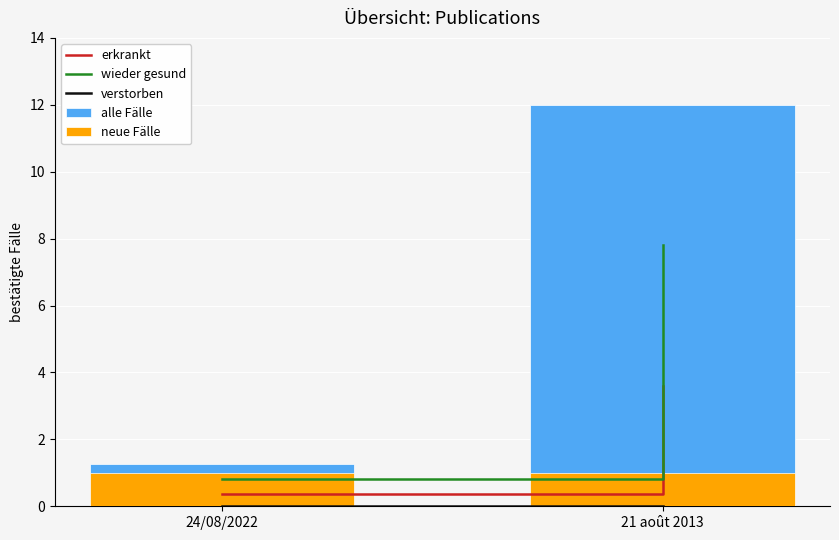

List the labels in order of erkrankt value, smallest first.

24/08/2022, 21 août 2013